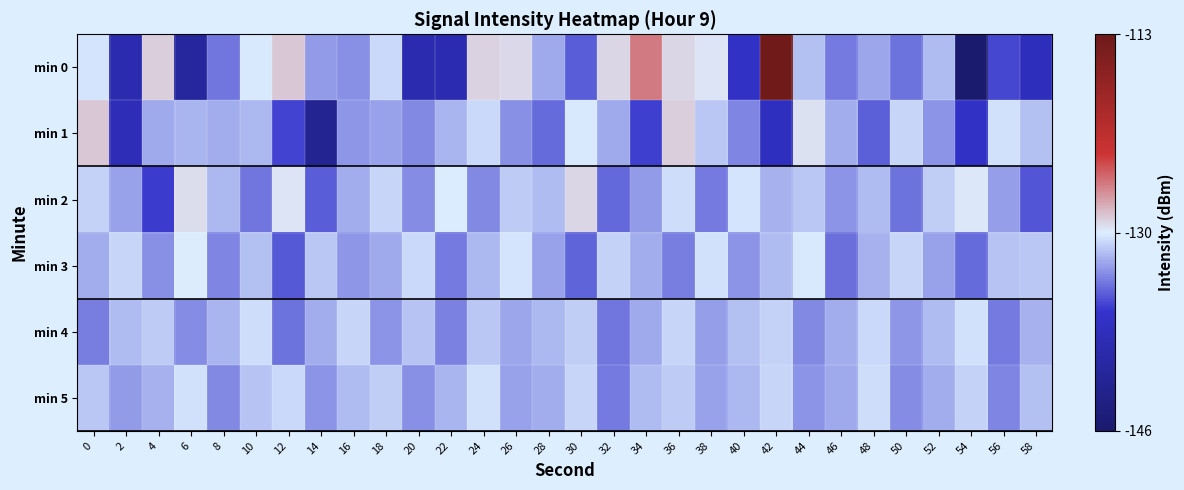

Reading left to right, transcribe all the data shown in this chart.

min 0: 0=-129.8	2=-139.2	4=-128.4	6=-141.0	8=-133.7	10=-129.6	12=-128.1	14=-132.4	16=-132.8	18=-130.2	20=-139.1	22=-138.8	24=-128.6	26=-128.8	28=-131.8	30=-134.5	32=-128.6	34=-125.5	36=-128.7	38=-129.2	40=-136.6	42=-113.5	44=-131.1	46=-133.6	48=-132.0	50=-133.8	52=-131.2	54=-146.1	56=-135.4	58=-137.7
min 1: 0=-128.2	2=-138.2	4=-131.8	6=-131.5	8=-131.8	10=-131.3	12=-135.4	14=-142.1	16=-132.6	18=-132.1	20=-133.0	22=-131.5	24=-130.2	26=-132.8	28=-134.1	30=-129.7	32=-131.9	34=-135.6	36=-128.4	38=-130.8	40=-133.2	42=-137.4	44=-129.1	46=-131.7	48=-134.5	50=-130.3	52=-132.6	54=-136.8	56=-129.9	58=-131.1
min 2: 0=-130.5	2=-132.1	4=-135.8	6=-128.9	8=-131.4	10=-133.7	12=-129.2	14=-134.6	16=-131.8	18=-130.4	20=-132.9	22=-129.6	24=-133.1	26=-130.7	28=-131.3	30=-128.7	32=-134.2	34=-132.4	36=-130.1	38=-133.5	40=-129.8	42=-131.6	44=-130.9	46=-132.7	48=-131.2	50=-133.8	52=-130.6	54=-129.3	56=-132.3	58=-134.9
min 3: 0=-131.7	2=-130.3	4=-132.8	6=-129.5	8=-133.2	10=-131.1	12=-134.7	14=-130.8	16=-132.5	18=-131.9	20=-130.2	22=-133.6	24=-131.4	26=-129.8	28=-132.1	30=-134.3	32=-130.5	34=-131.8	36=-133.4	38=-130.0	40=-132.7	42=-131.3	44=-129.7	46=-133.9	48=-131.6	50=-130.4	52=-132.2	54=-134.1	56=-131.0	58=-130.9
min 4: 0=-133.4	2=-131.2	4=-130.7	6=-132.9	8=-131.5	10=-130.1	12=-133.8	14=-131.7	16=-130.3	18=-132.6	20=-131.0	22=-133.3	24=-130.8	26=-132.0	28=-131.4	30=-130.6	32=-133.7	34=-131.9	36=-130.4	38=-132.3	40=-131.1	42=-130.5	44=-133.0	46=-131.8	48=-130.2	50=-132.5	52=-131.3	54=-130.0	56=-133.6	58=-131.6
min 5: 0=-130.8	2=-132.4	4=-131.6	6=-129.9	8=-133.1	10=-131.0	12=-130.2	14=-132.7	16=-131.3	18=-130.6	20=-132.8	22=-131.5	24=-130.0	26=-132.2	28=-131.8	30=-130.4	32=-133.5	34=-131.2	36=-130.7	38=-132.1	40=-131.4	42=-130.3	44=-132.6	46=-131.9	48=-130.1	50=-132.9	52=-131.7	54=-130.5	56=-133.2	58=-131.1